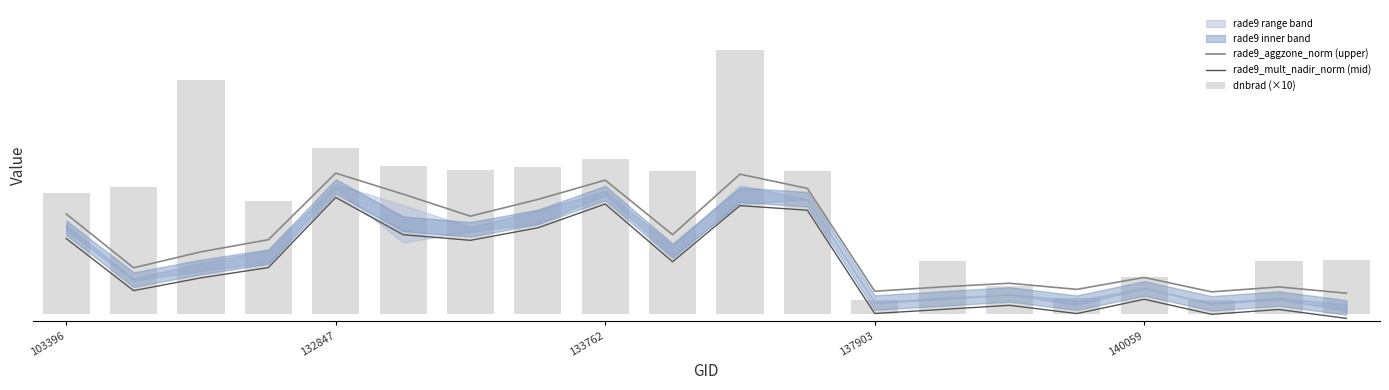

What is the greatest value displayed?

72.7